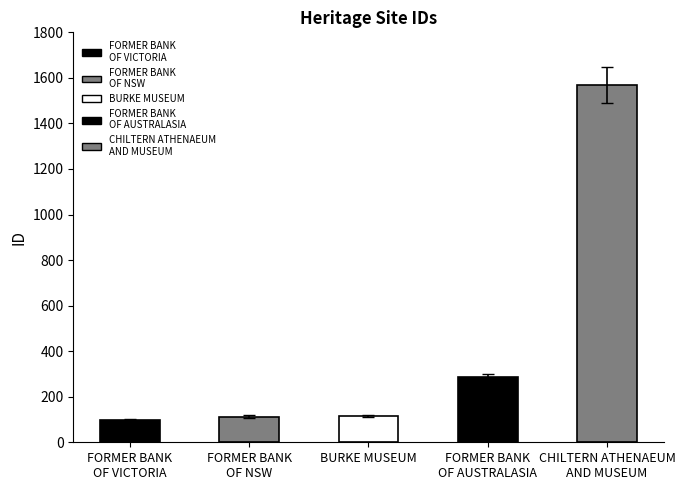

Reading right to left, extract all data points from this chart.

CHILTERN ATHENAEUM
AND MUSEUM=1570	FORMER BANK
OF AUSTRALASIA=287	BURKE MUSEUM=116	FORMER BANK
OF NSW=112	FORMER BANK
OF VICTORIA=98